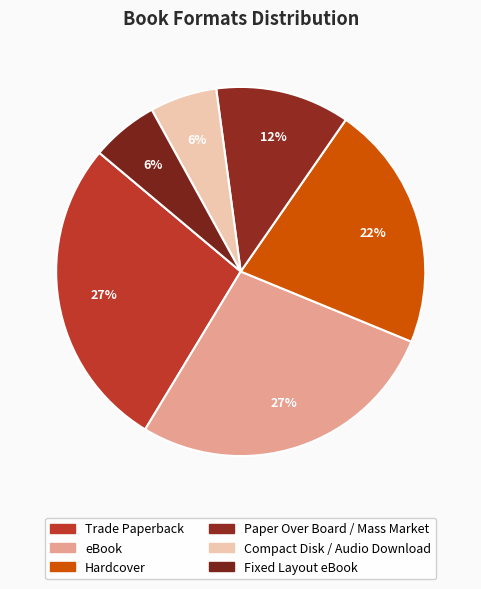

What is the ratio of the value at eBook to the value at Fixed Layout eBook?

4.7